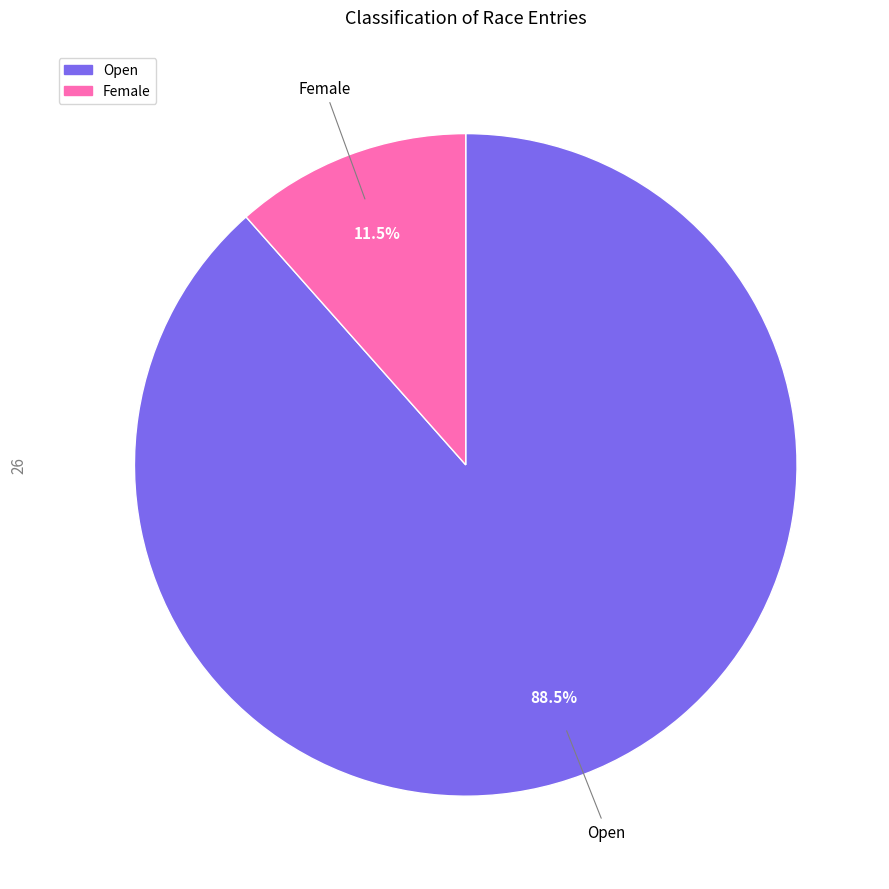

Is there any slice that represents more than half of the pie?

Yes